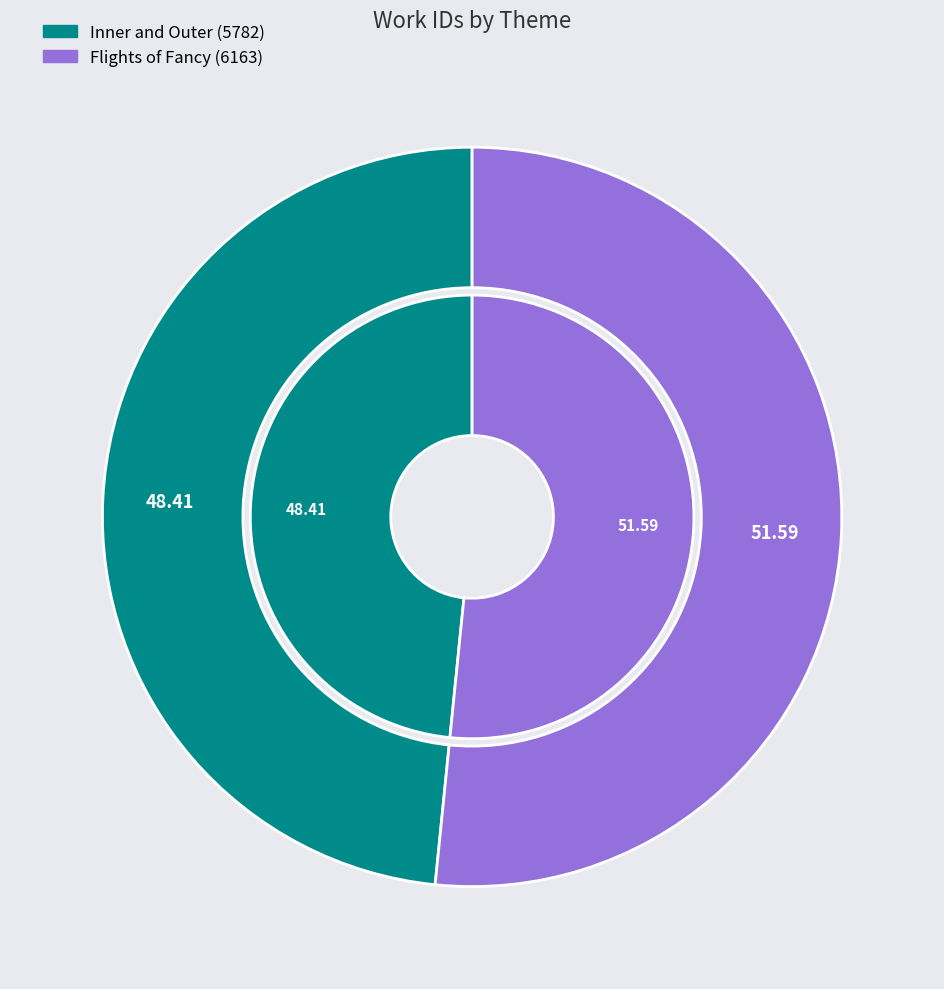

To the nearest percent, what percentage of the pie is Flights of Fancy?

52%